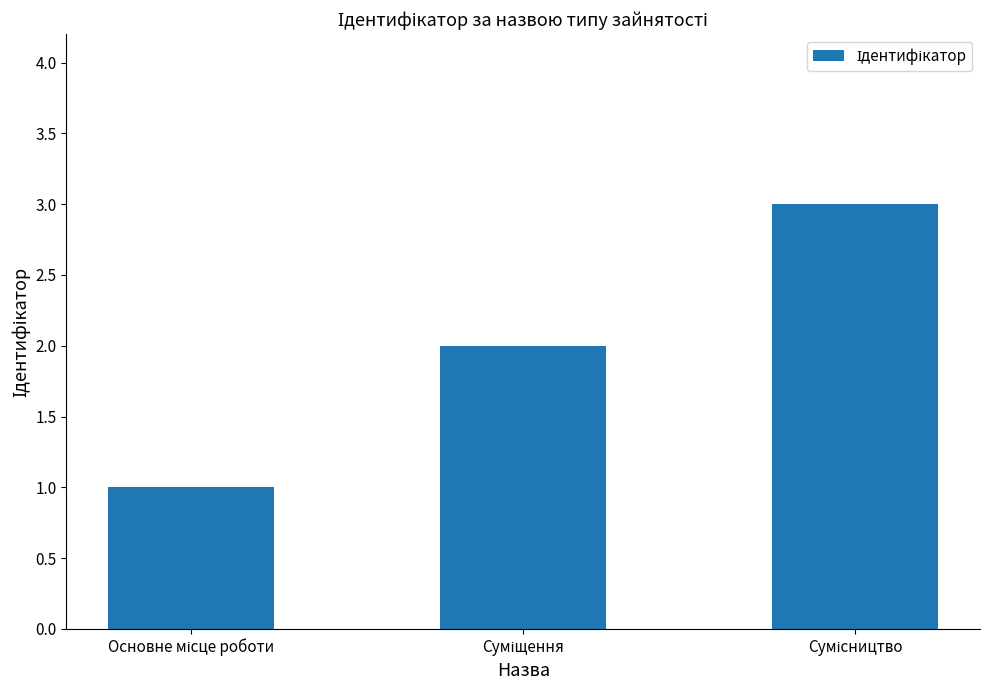

What is the sum of all values?

6